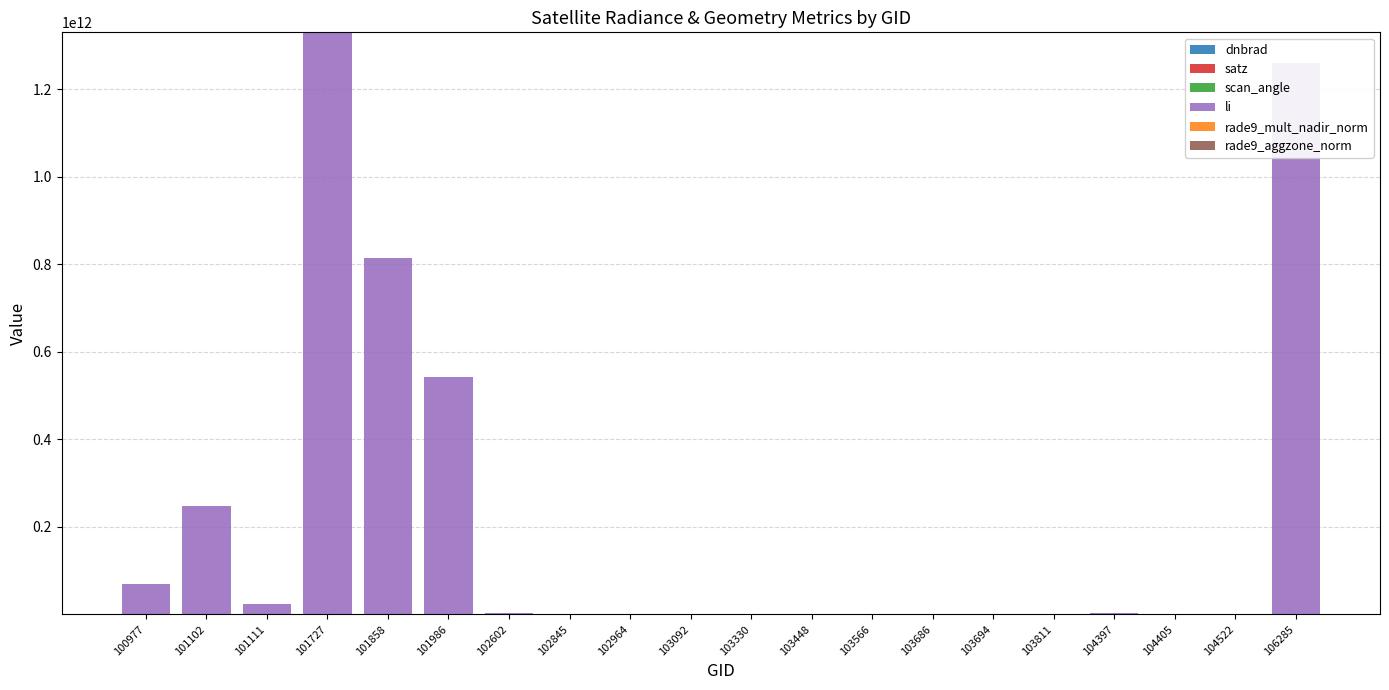

What is the value of the satz bar at the 2nd from the left?

64.9